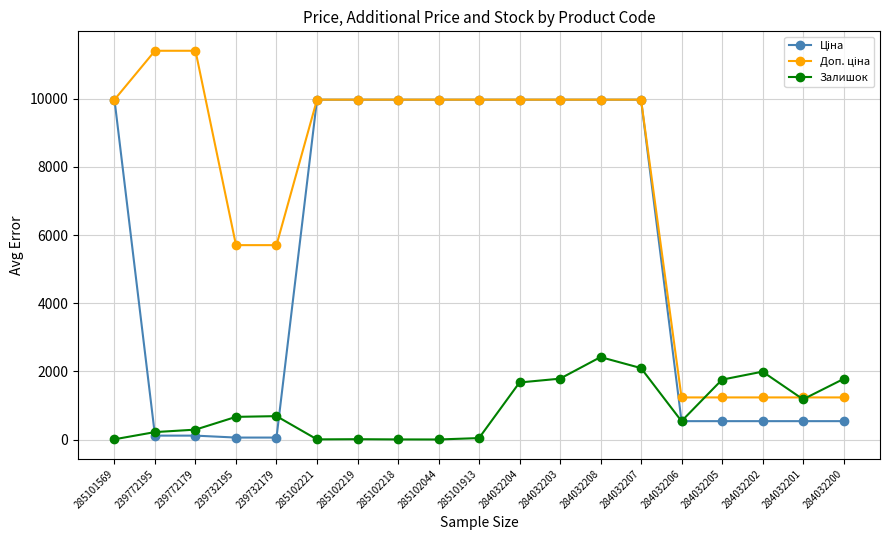

How many categories are shown in the chart?

19